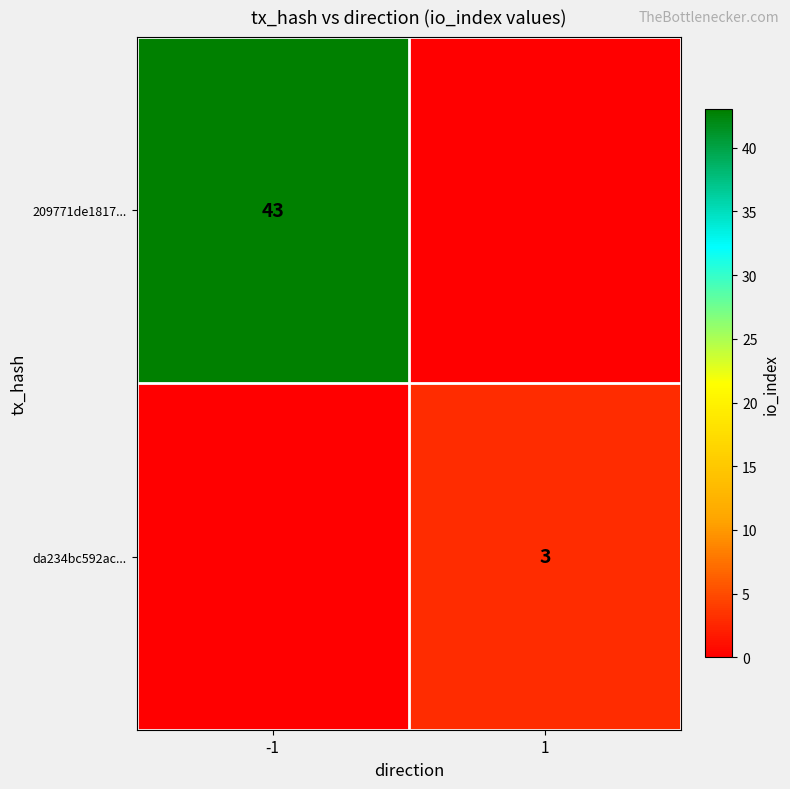

The 209771de1817... series shows 14 at -1. True or false?

False